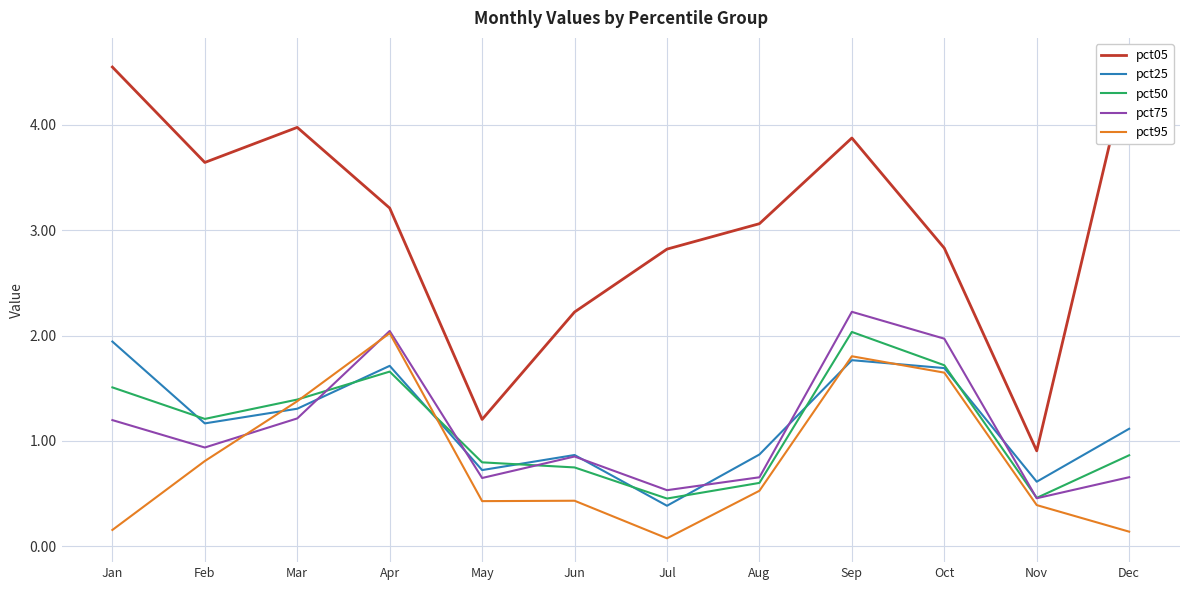

Reading left to right, extract all data points from this chart.

pct05: Jan=4.5	Feb=3.6	Mar=4.0	Apr=3.2	May=1.2	Jun=2.2	Jul=2.8	Aug=3.1	Sep=3.9	Oct=2.8	Nov=0.9	Dec=4.6
pct25: Jan=1.9	Feb=1.2	Mar=1.3	Apr=1.7	May=0.7	Jun=0.9	Jul=0.4	Aug=0.9	Sep=1.8	Oct=1.7	Nov=0.6	Dec=1.1
pct50: Jan=1.5	Feb=1.2	Mar=1.4	Apr=1.7	May=0.8	Jun=0.7	Jul=0.5	Aug=0.6	Sep=2.0	Oct=1.7	Nov=0.5	Dec=0.9
pct75: Jan=1.2	Feb=0.9	Mar=1.2	Apr=2.0	May=0.6	Jun=0.9	Jul=0.5	Aug=0.7	Sep=2.2	Oct=2.0	Nov=0.5	Dec=0.7
pct95: Jan=0.2	Feb=0.8	Mar=1.4	Apr=2.0	May=0.4	Jun=0.4	Jul=0.1	Aug=0.5	Sep=1.8	Oct=1.6	Nov=0.4	Dec=0.1